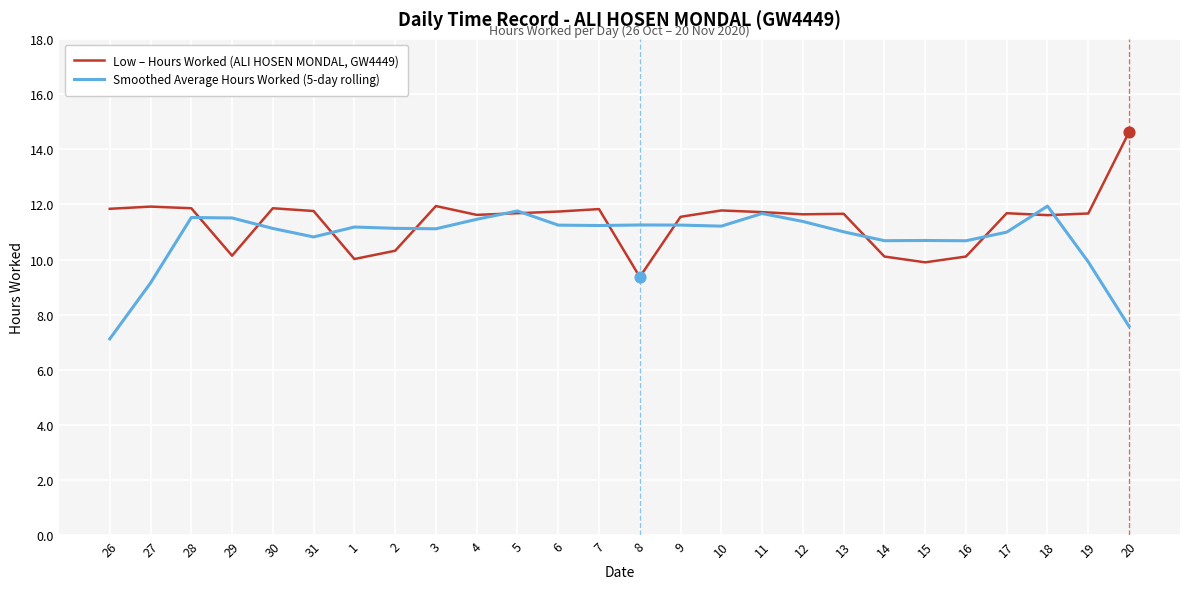

At how many categories does at least one series exceed 7?

26